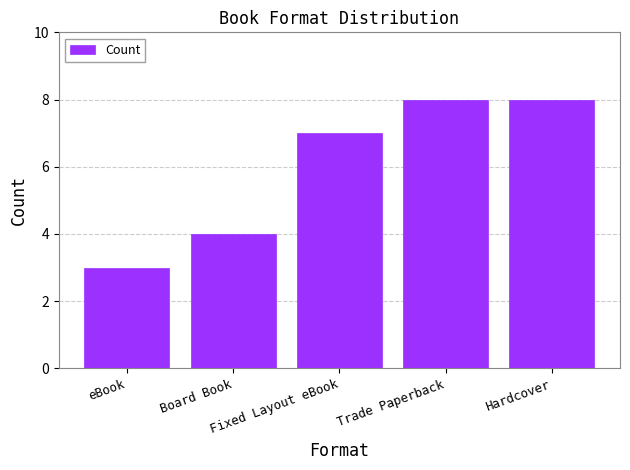

The chart shows a value of 4 at Board Book. True or false?

True